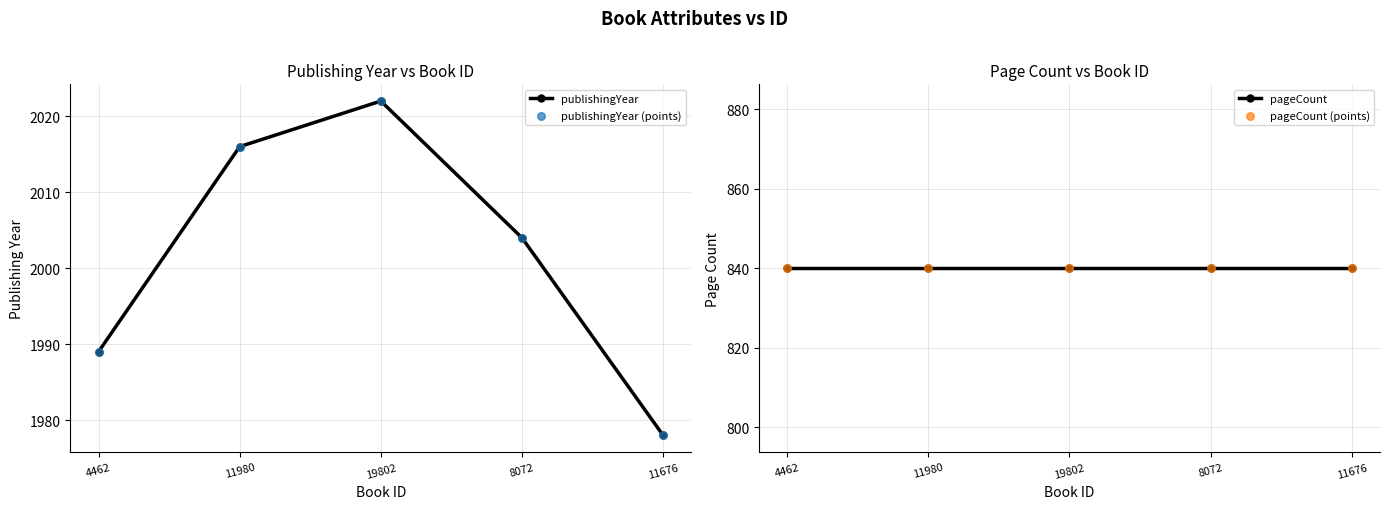

Which series contains the highest Y value?

publishingYear